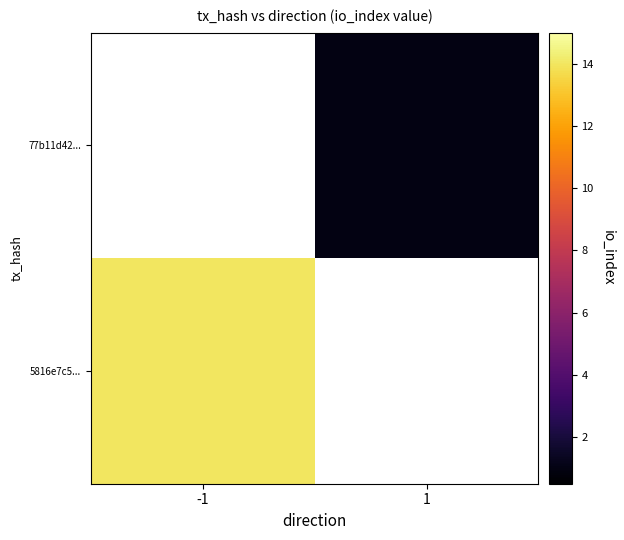

Rank the categories by 5816e7c5... value from highest to lowest.

-1, 1